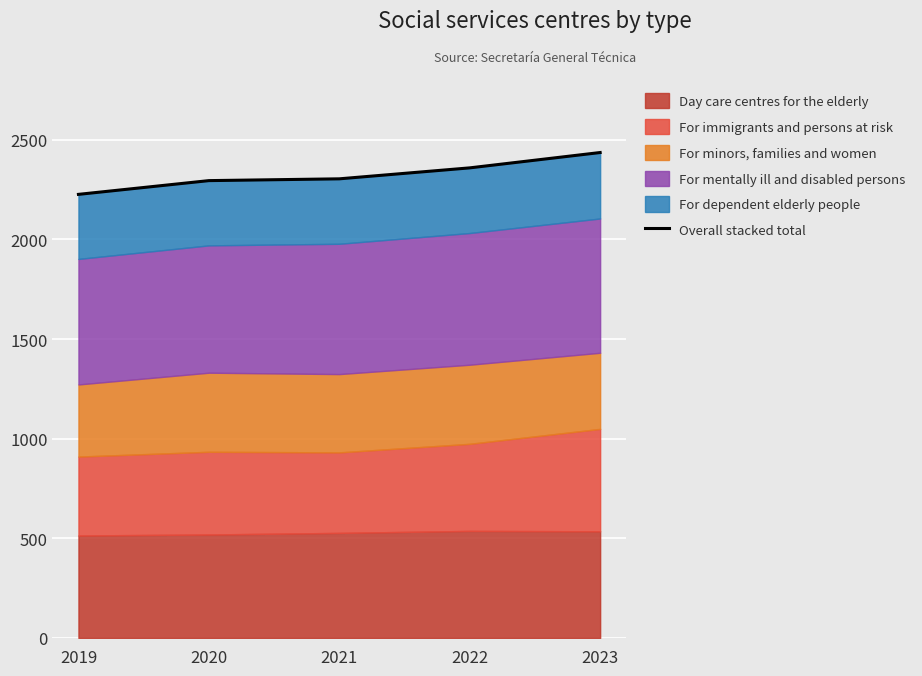

Approximately how many times larger is the value at 2023 compared to 2019?

1.1